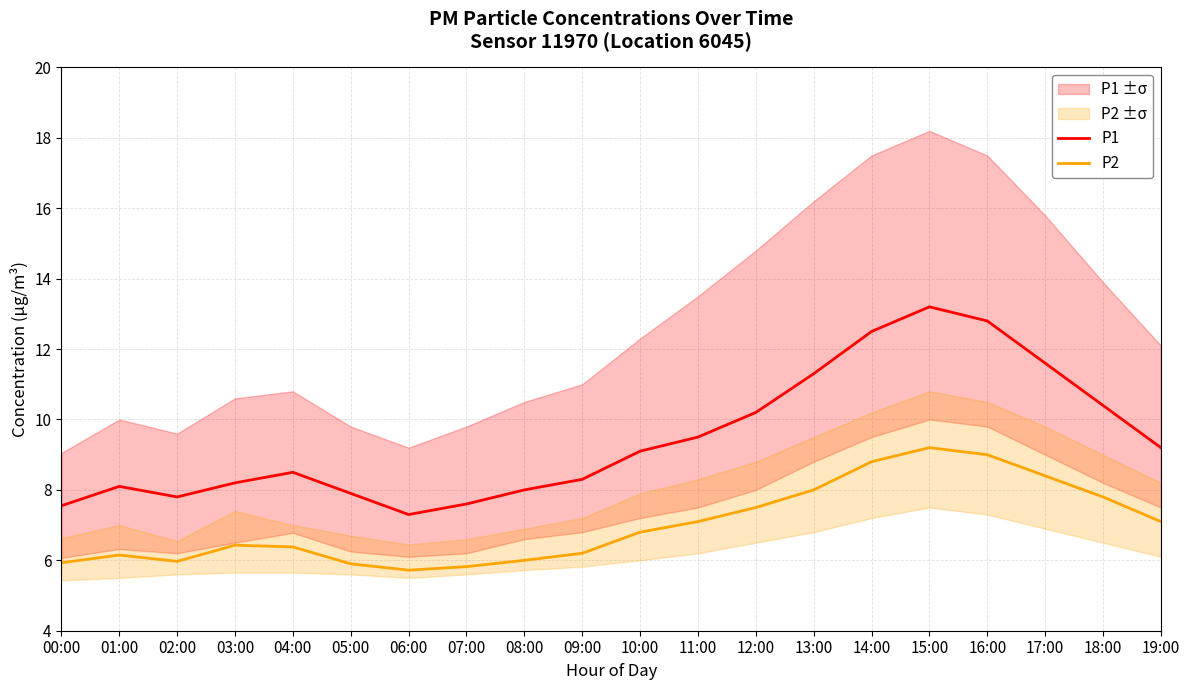

Where is P2 nearest to the value 7?

11:00